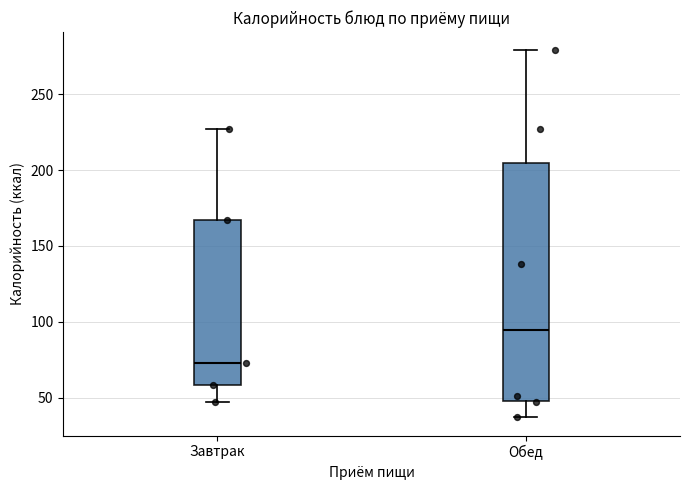

Reading left to right, read every box against the y-axis: the position of its median line, the range the box covers, and the ends of its whiskers. The values are not printed on the chart, so give them approximately, as read against the axis.

Завтрак: median 75, box 60 to 165, whiskers 45 to 225
Обед: median 95, box 50 to 205, whiskers 35 to 280